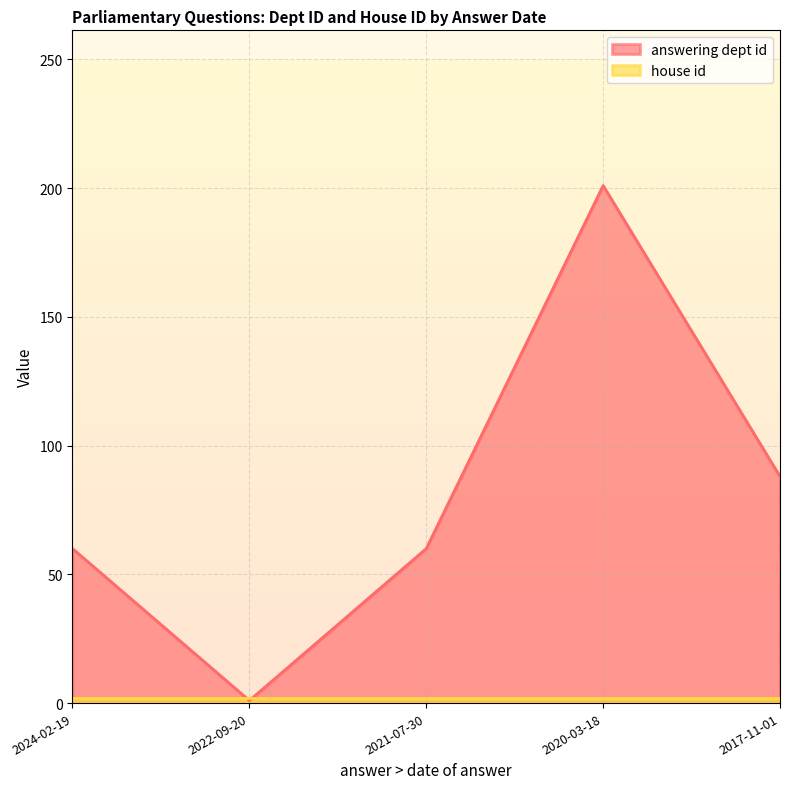

What is the difference between the maximum and minimum values?

200